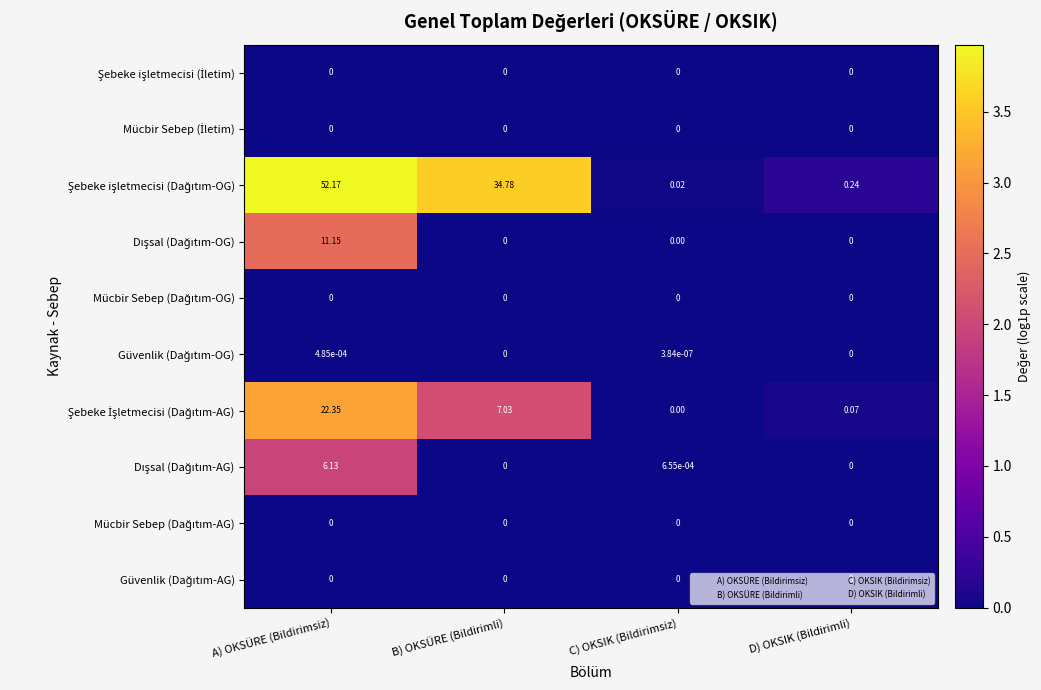

Which label corresponds to the largest value in the chart?

A) OKSÜRE (Bildirimsiz)